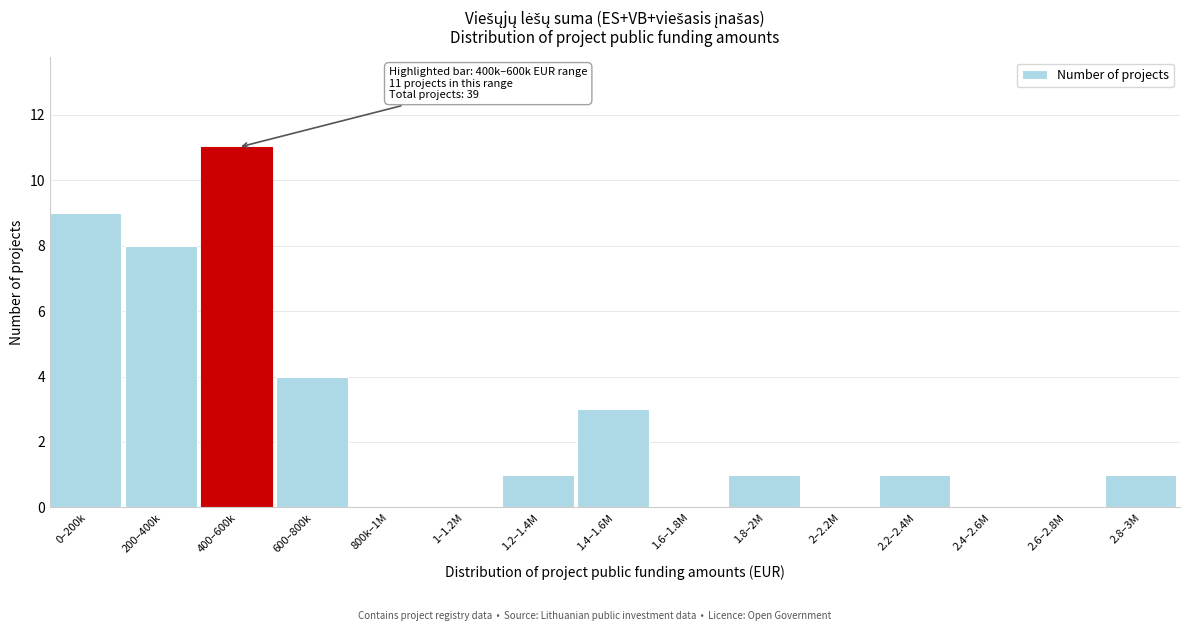

Reading left to right, what are all the values shown in this chart?

0–200k=9	200–400k=8	400–600k=11	600–800k=4	800k–1M=0	1–1.2M=0	1.2–1.4M=1	1.4–1.6M=3	1.6–1.8M=0	1.8–2M=1	2–2.2M=0	2.2–2.4M=1	2.4–2.6M=0	2.6–2.8M=0	2.8–3M=1